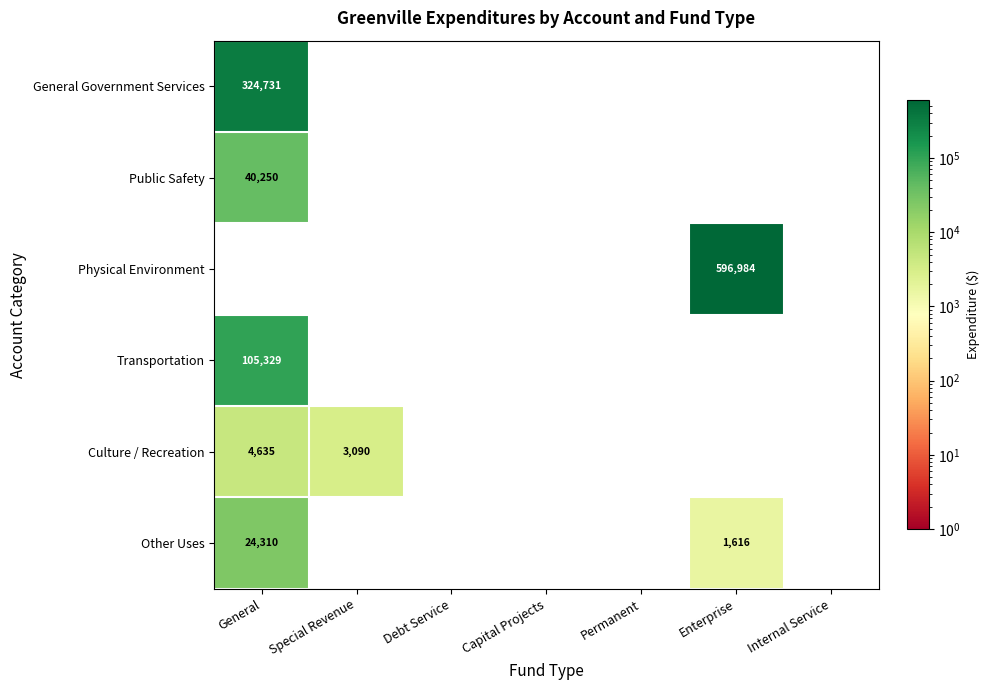

Which series changed the most between General and Debt Service?

General Government Services